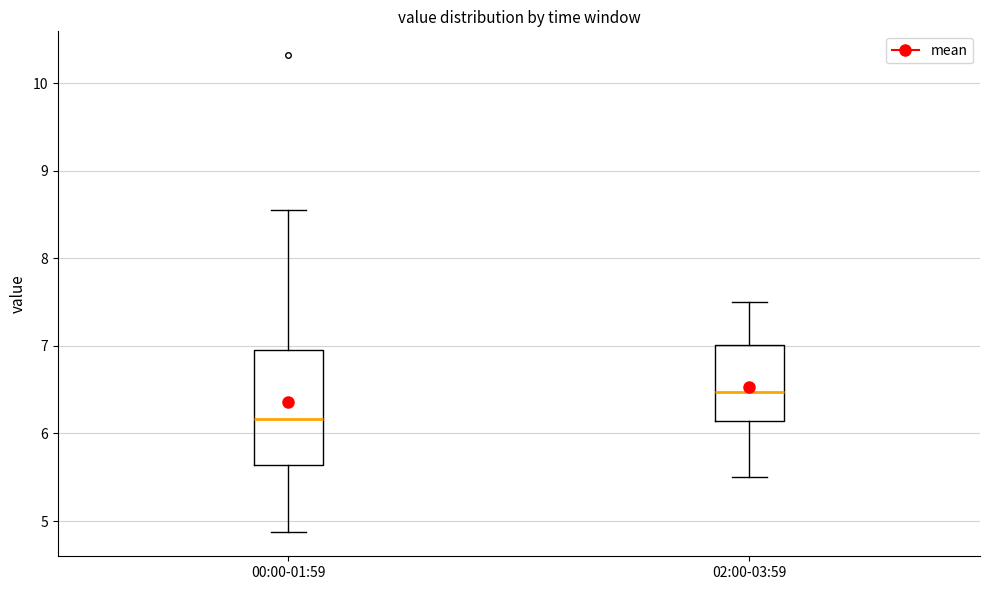

Reading left to right, transcribe this box plot: for each box, give where its median line is, the range the box spans, and where its two whiskers end, as read against the y-axis. The values are not printed on the chart, so give them approximately, as read against the axis.

00:00-01:59: median 6.2, box 5.6 to 7.0, whiskers 4.9 to 8.6
02:00-03:59: median 6.5, box 6.1 to 7.0, whiskers 5.5 to 7.5